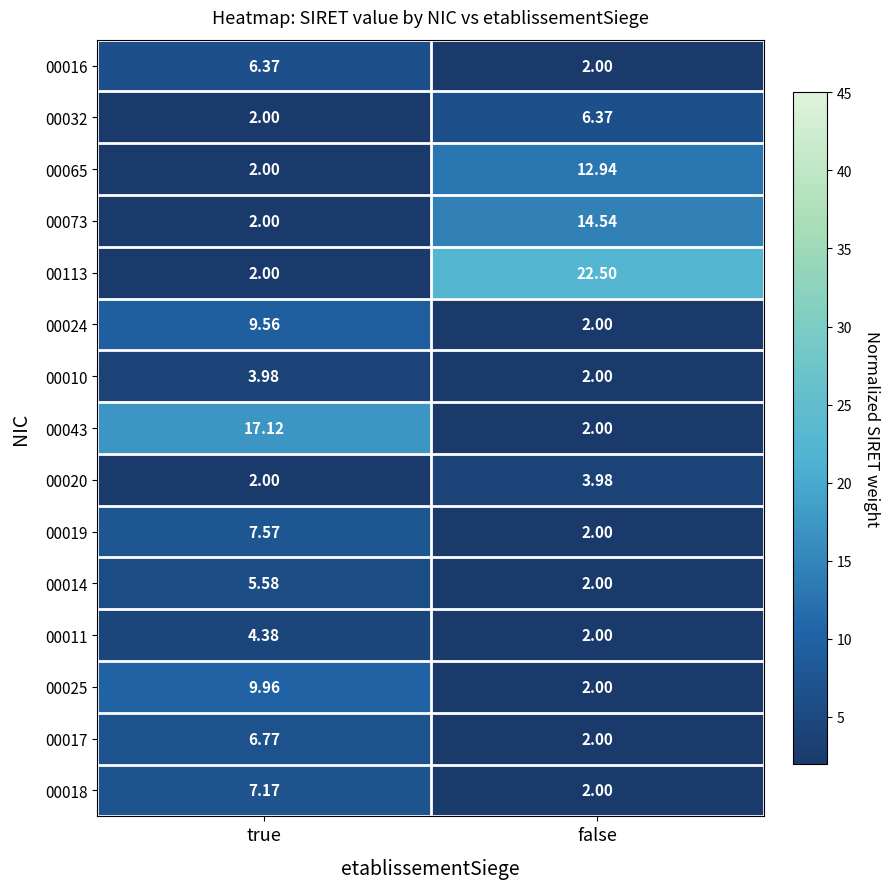

List the labels in order of 00016 value, smallest first.

false, true